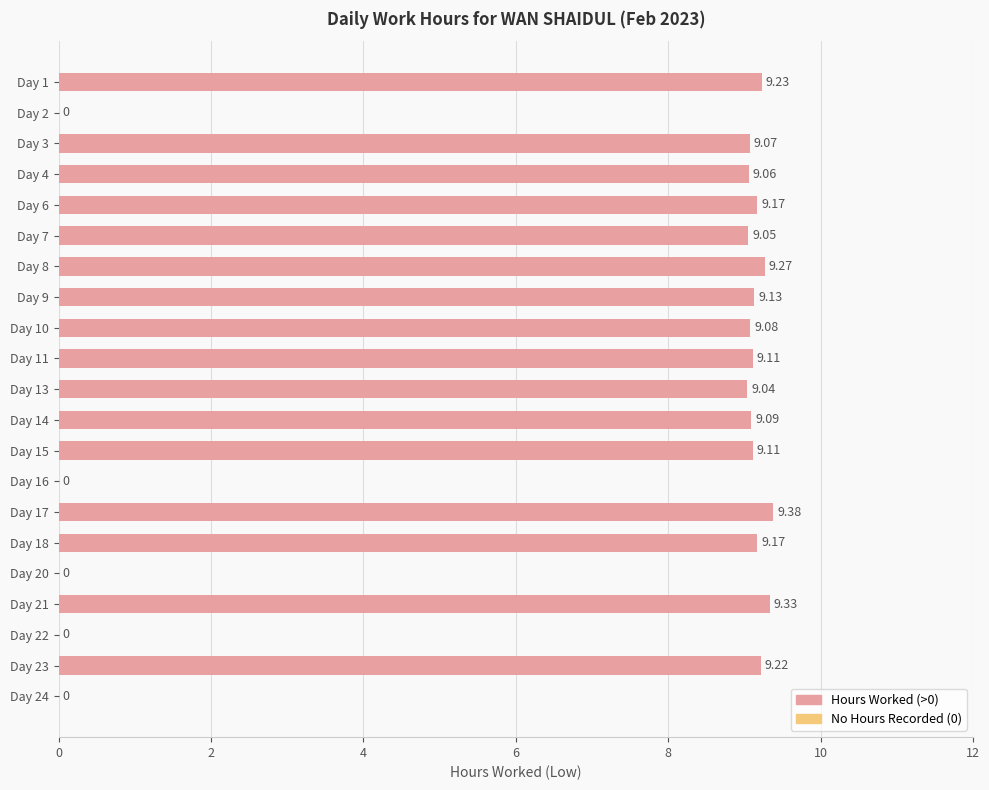

Which has a higher value, Day 10 or Day 3?

Day 10